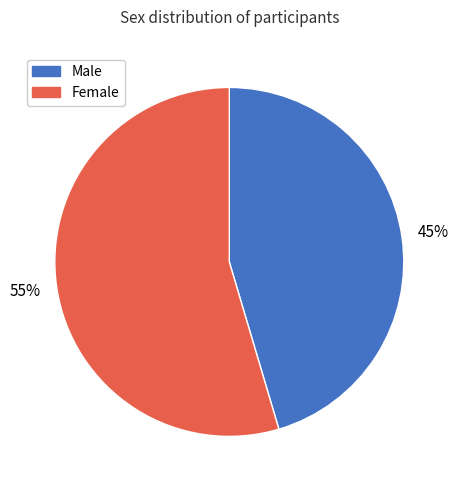

How many slices are in this pie chart?

2